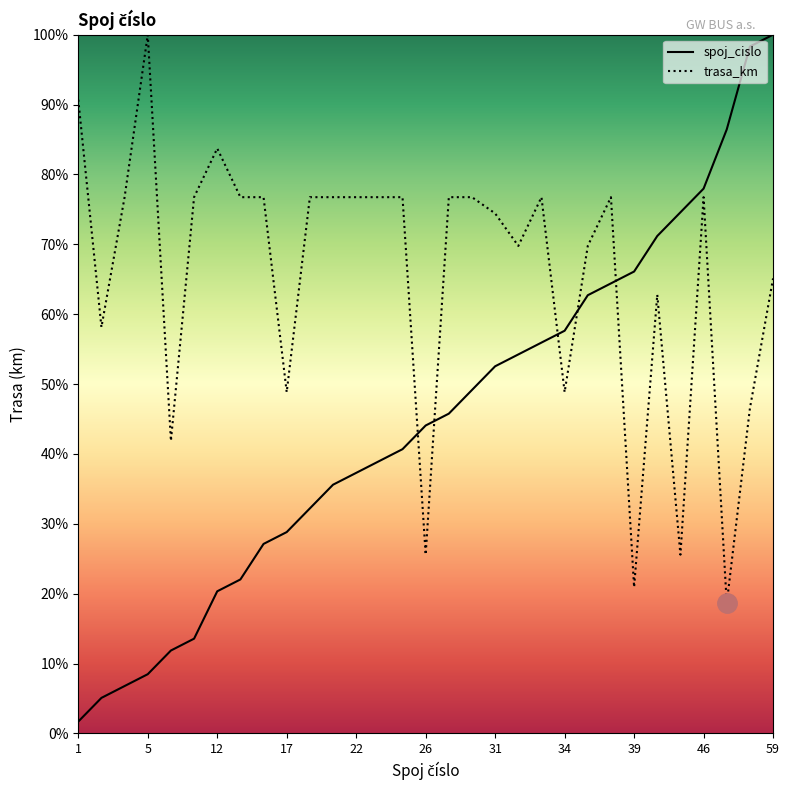

How many lines are shown in the chart?

2